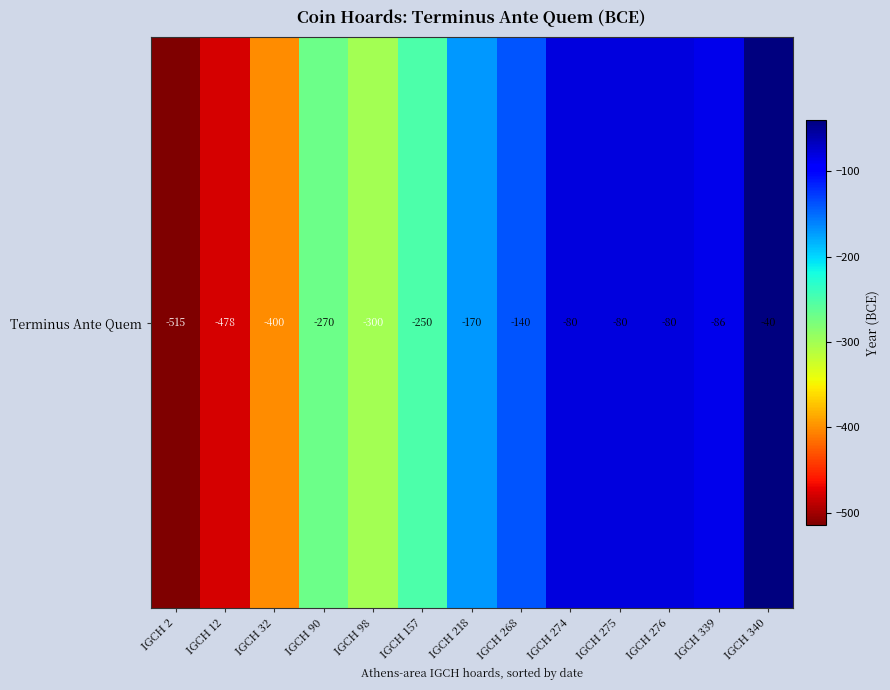

How many distinct data groups are displayed?

1